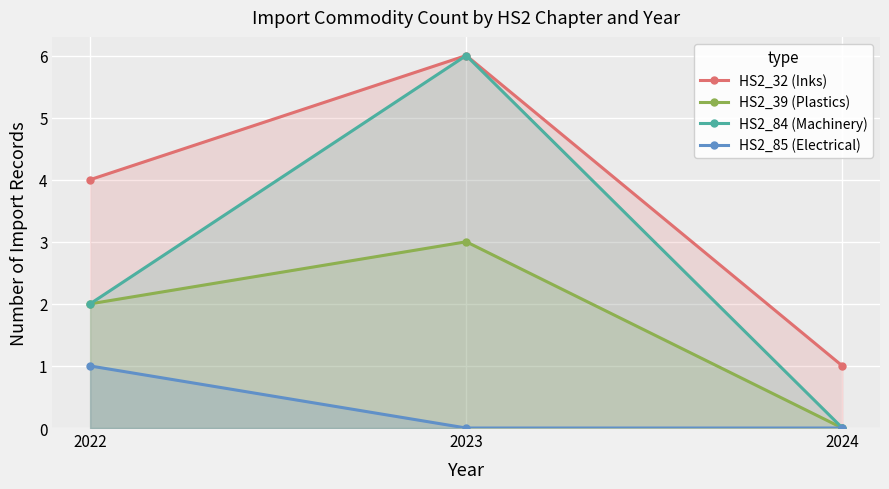

Which has a higher value, 2024 or 2023?

2023